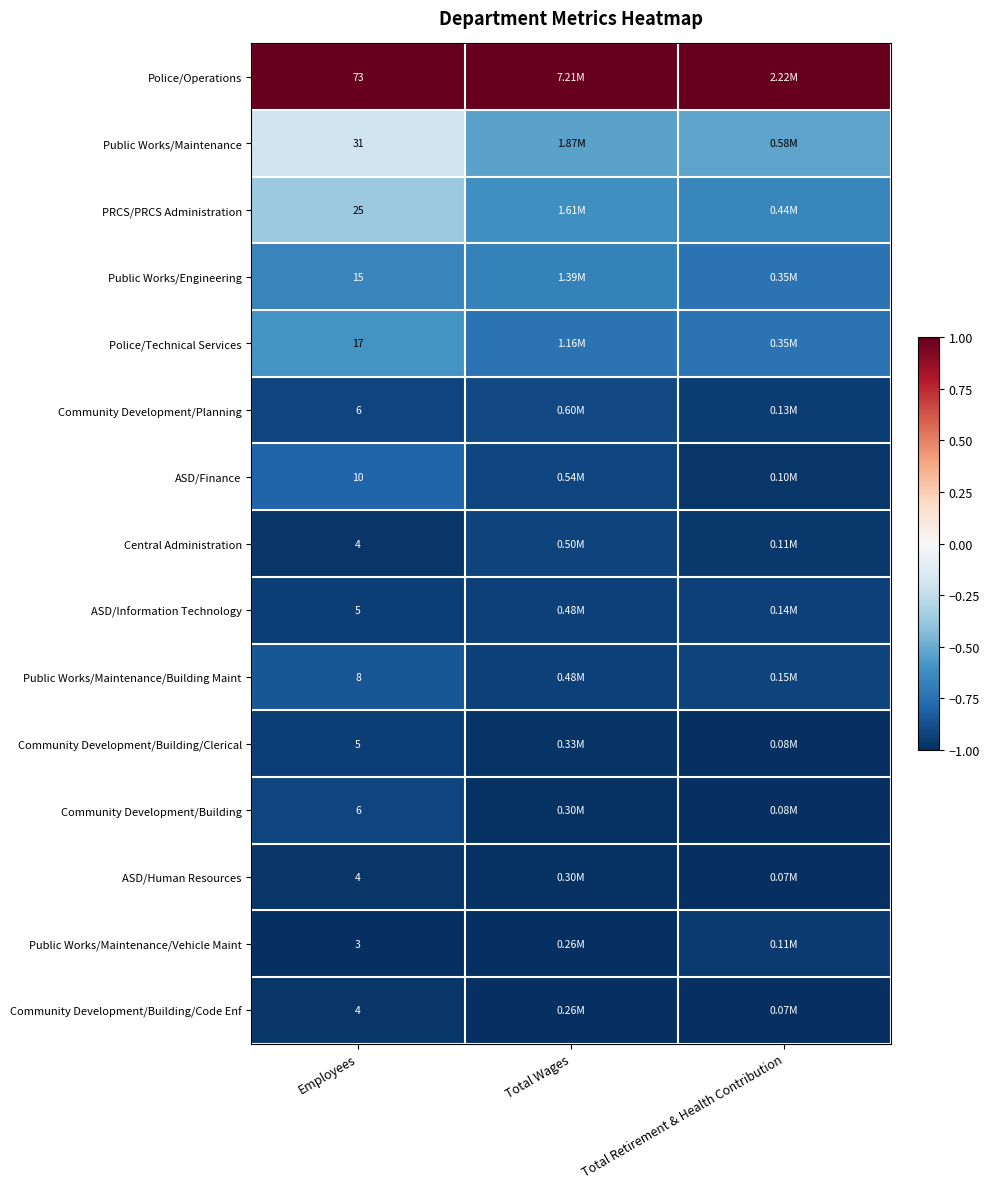

At Employees, list the series in order from largest to smallest.

Police/Operations, Public Works/Maintenance, PRCS/PRCS Administration, Police/Technical Services, Public Works/Engineering, ASD/Finance, Public Works/Maintenance/Building Maint, Community Development/Planning, Community Development/Building, ASD/Information Technology, Community Development/Building/Clerical, Central Administration, ASD/Human Resources, Community Development/Building/Code Enf, Public Works/Maintenance/Vehicle Maint